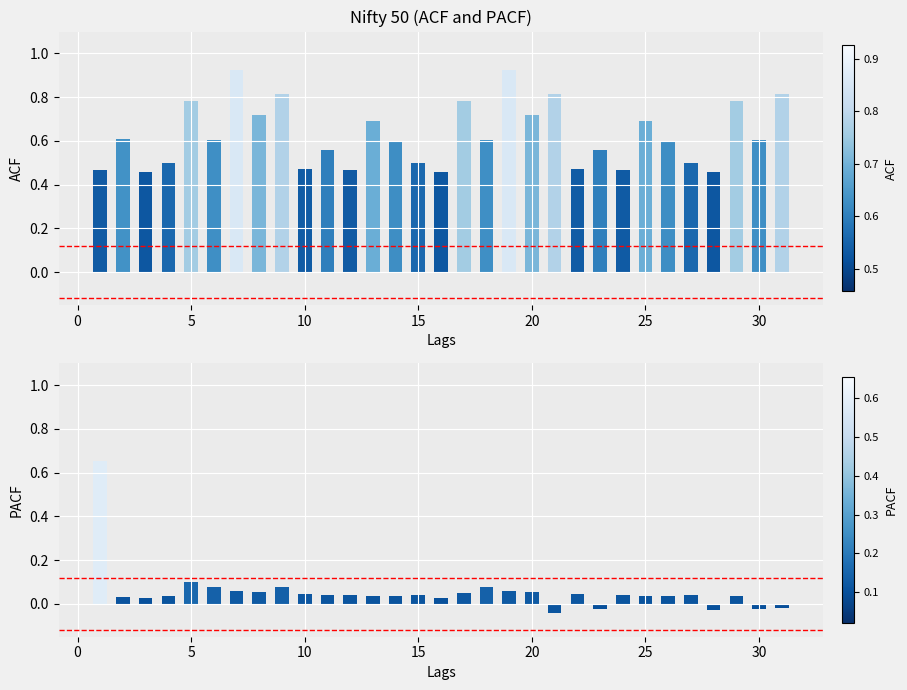

Rank the series by their average value, from lowest to highest.

PACF, ACF